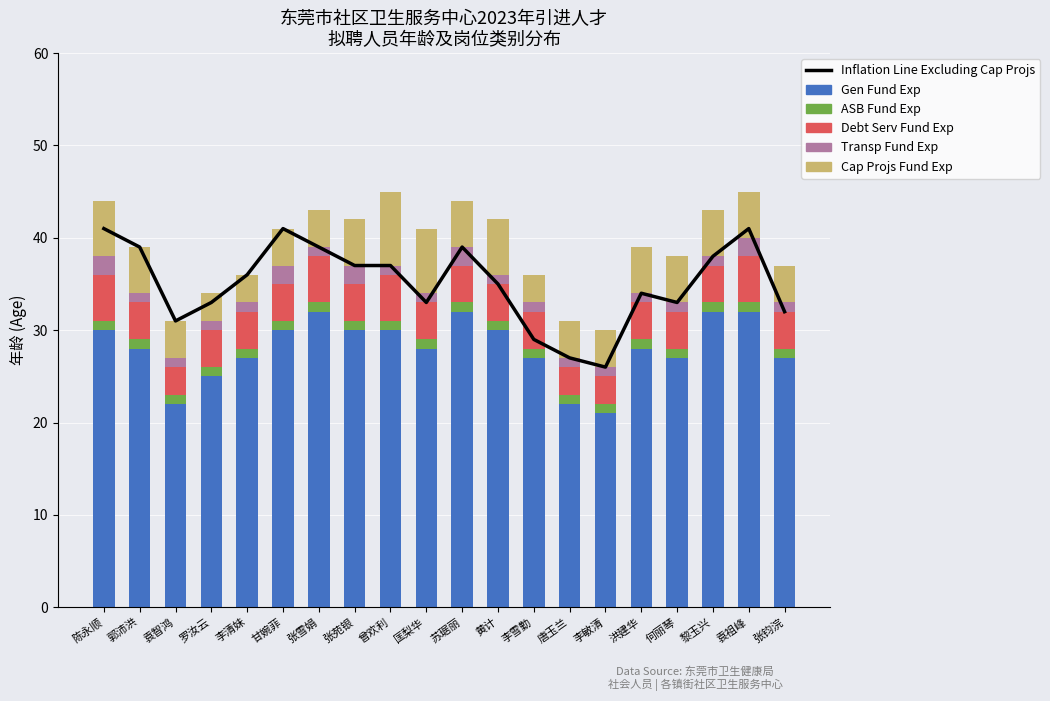

What is the label of the 17th bar from the right?

罗汝云